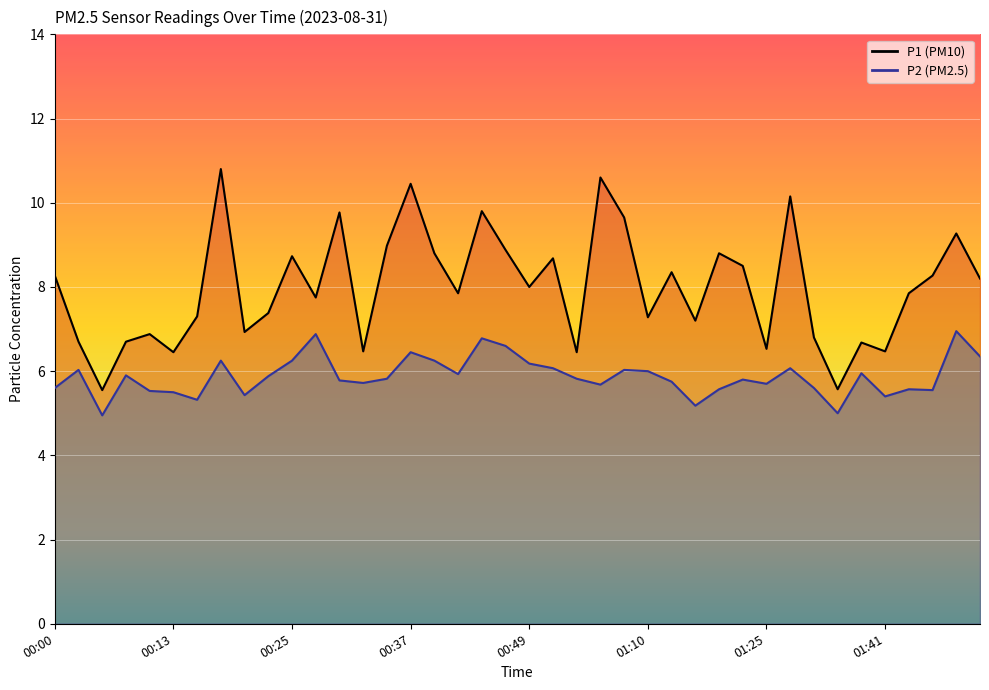

What is the sum of all P1 values?

319.7